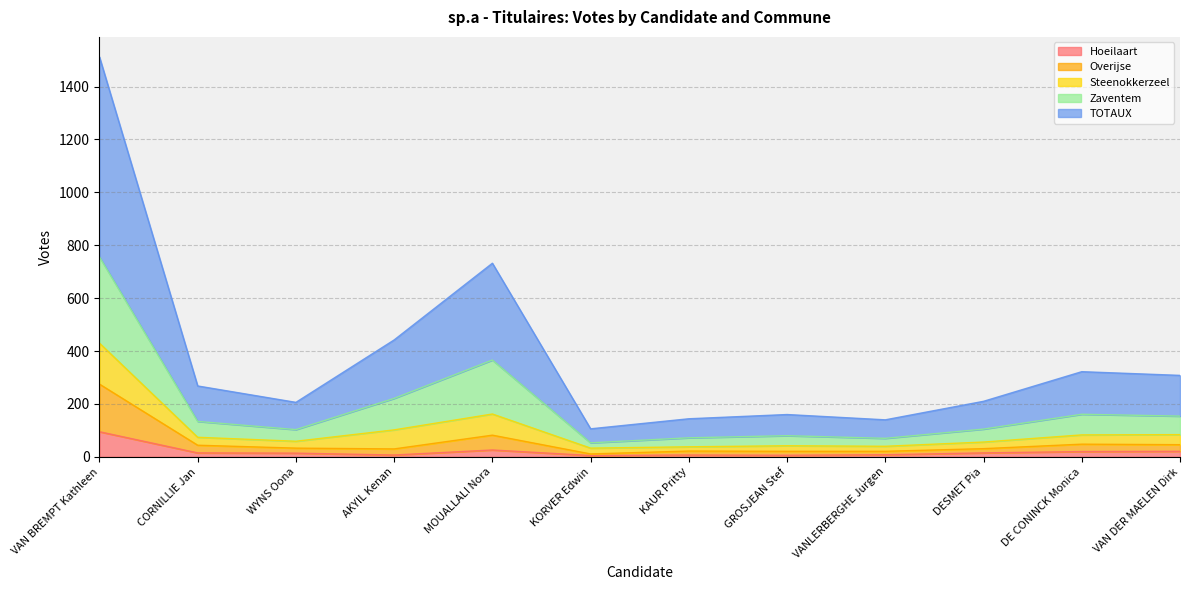

True or false: Zaventem has more than 0 interior local peaks.

True